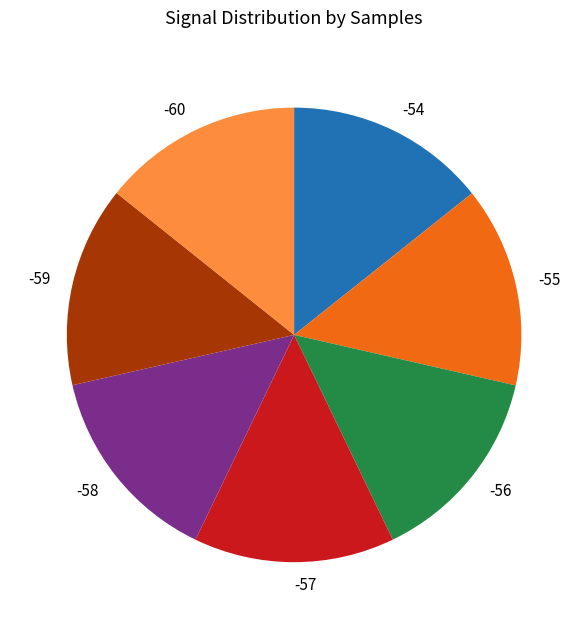

Is there a majority slice in this chart?

No